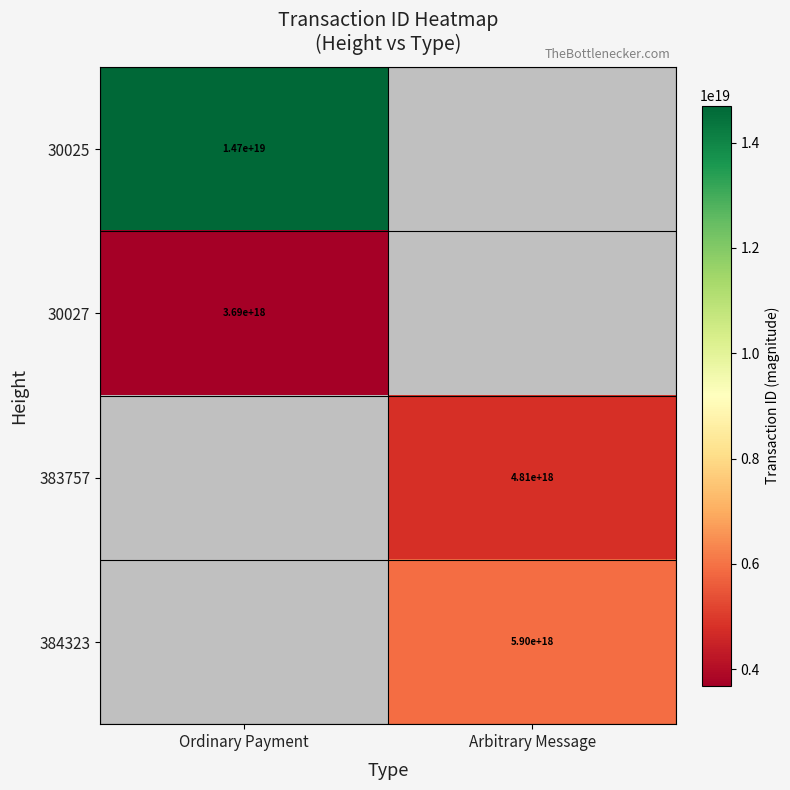

Which has a higher value, Arbitrary Message or Ordinary Payment?

Ordinary Payment